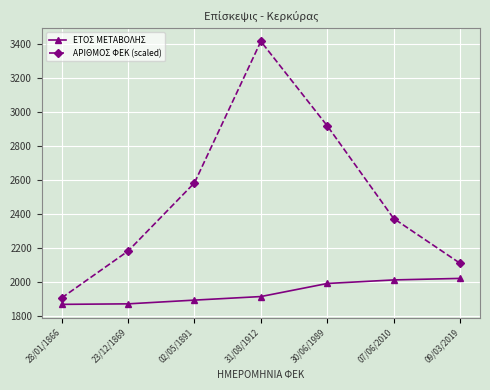

True or false: ΕΤΟΣ ΜΕΤΑΒΟΛΗΣ has a value of 2010 at 07/06/2010.

True